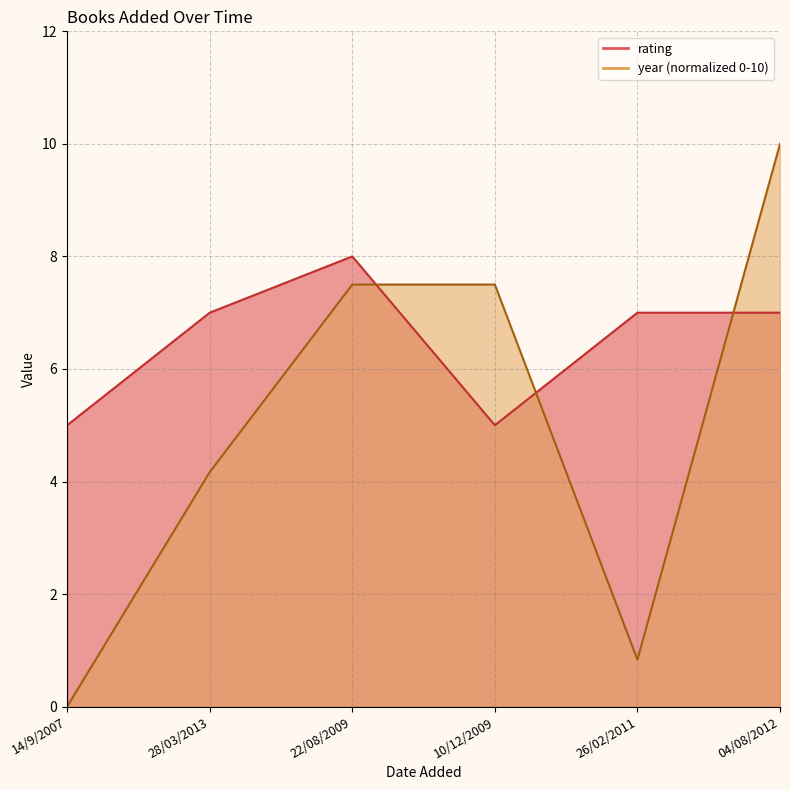

At which category is the sum across all series the highest?

04/08/2012